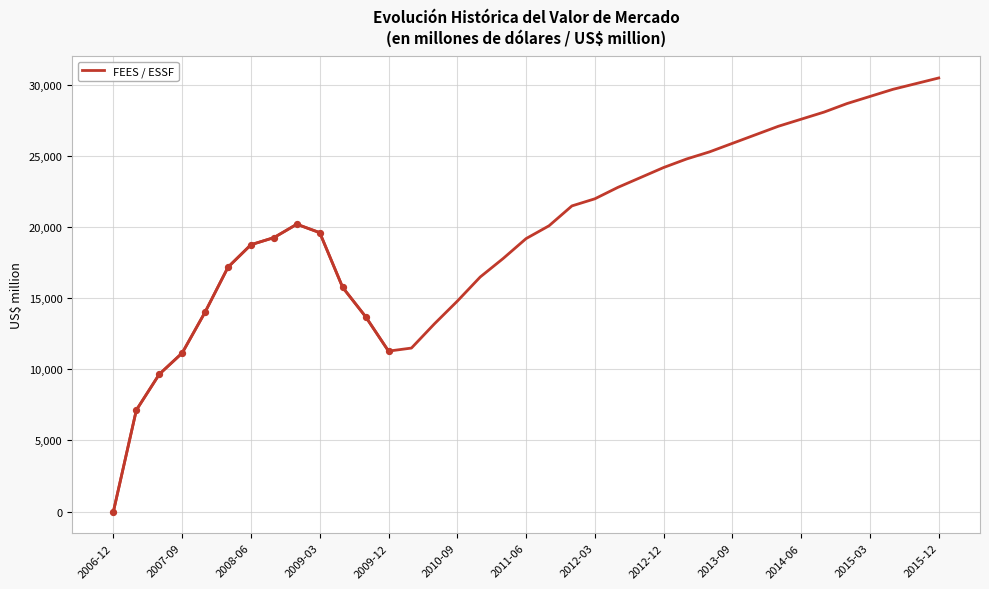

What is the change in value from 2011-06 to 29?

+8329.6